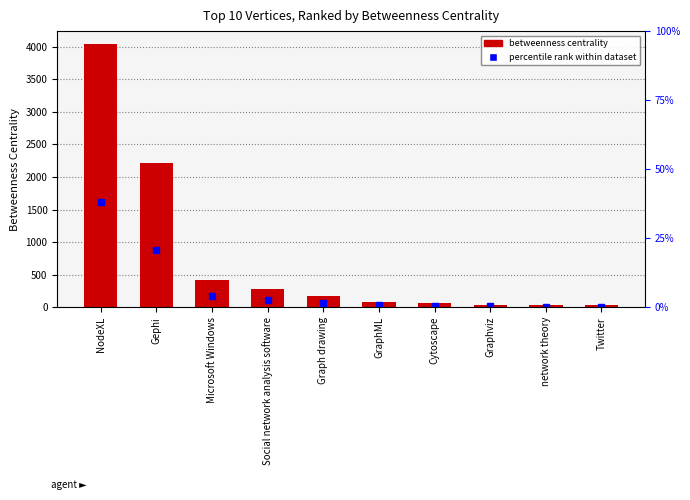

Reading right to left, transcribe all the data shown in this chart.

Twitter=28.2	network theory=28.4	Graphviz=31.1	Cytoscape=66.0	GraphML=75.7	Graph drawing=168.6	Social network analysis software=282.7	Microsoft Windows=423.2	Gephi=2208.5	NodeXL=4037.9